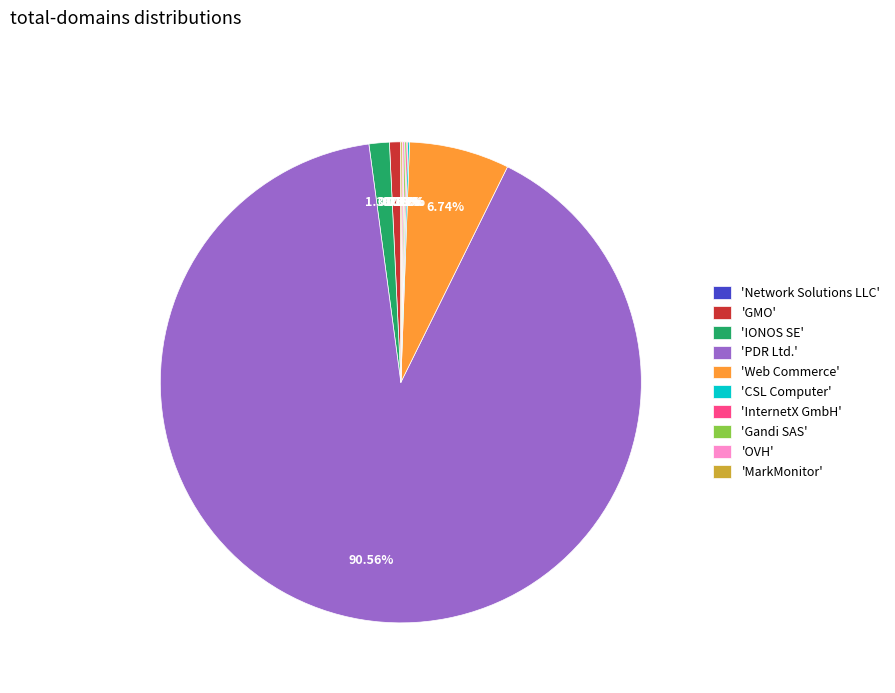

Which slice is the largest?

'PDR Ltd.'